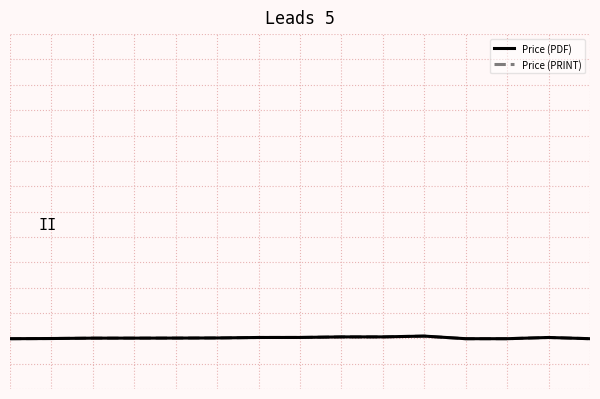

Does the chart have visible grid lines?

Yes